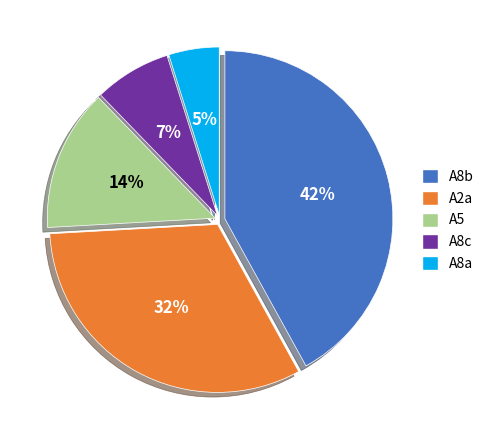

Rank the categories by value from lowest to highest.

A8a, A8c, A5, A2a, A8b